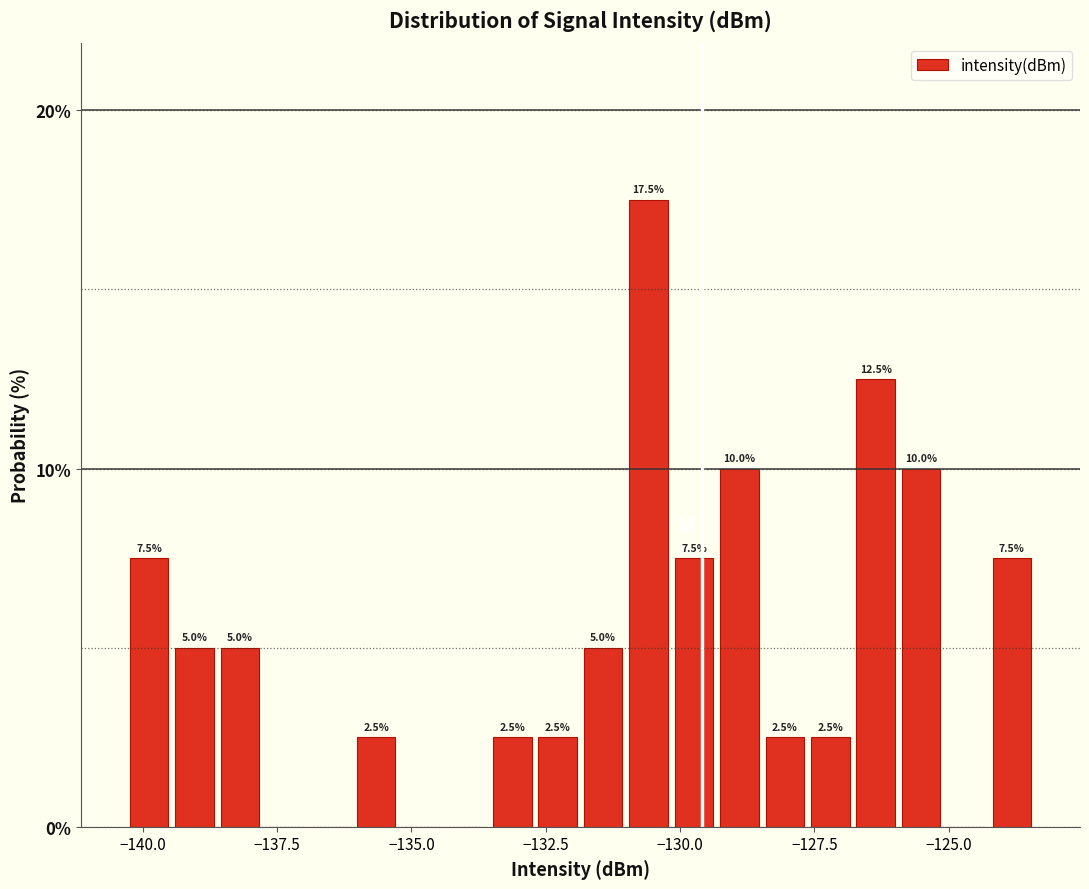

Read against the x-axis, roughly where is the centre of the tallest bar?

-130.5